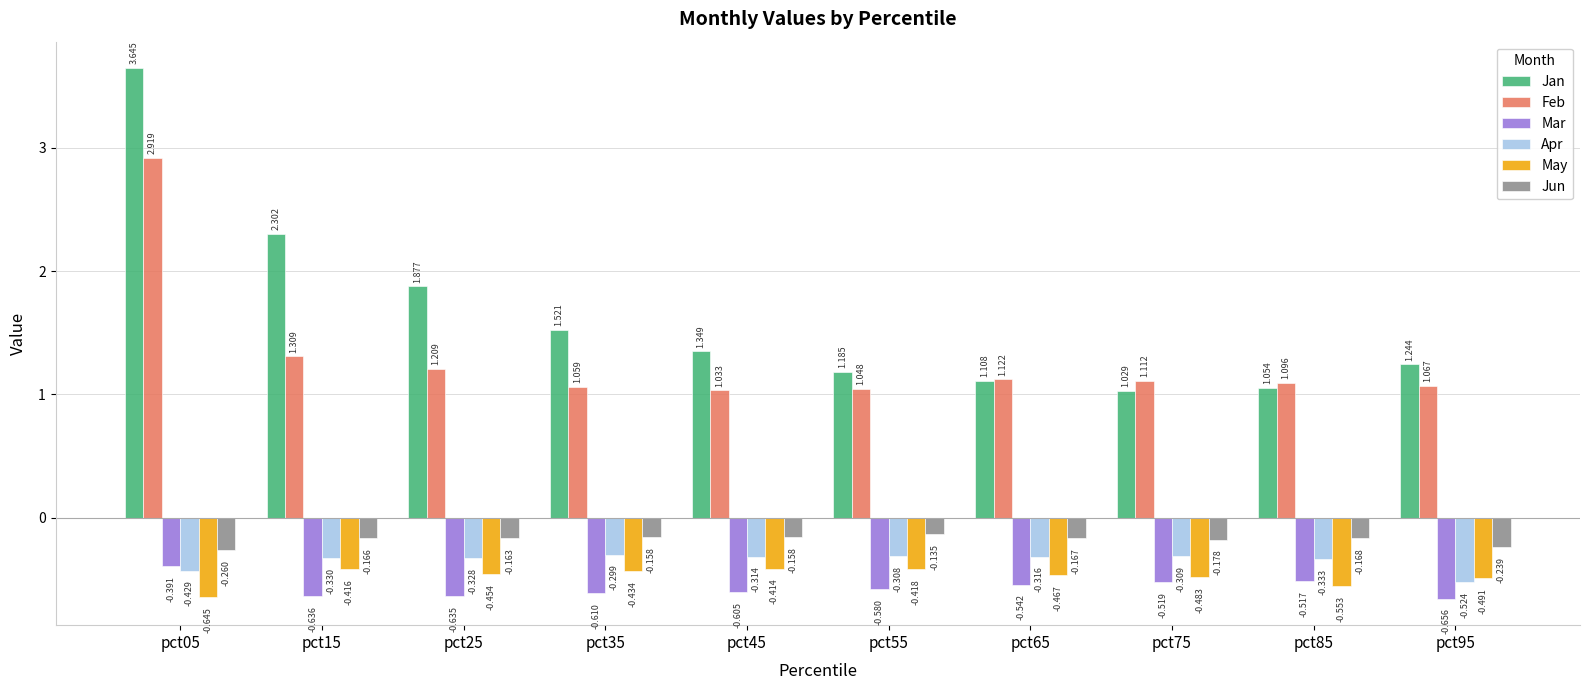

What is the difference between the Mar values at pct15 and pct85?

0.1